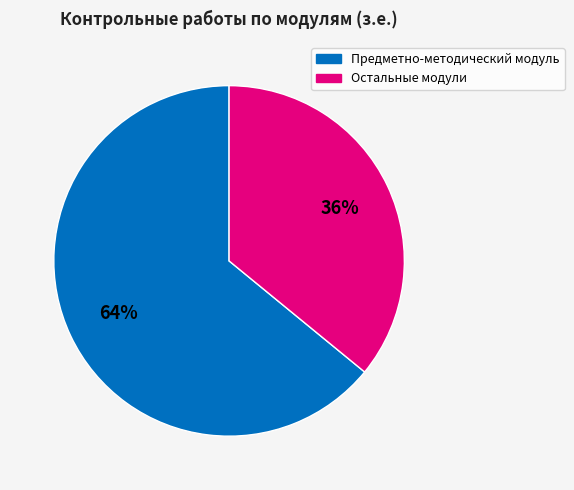

Does any single category account for the majority?

Yes